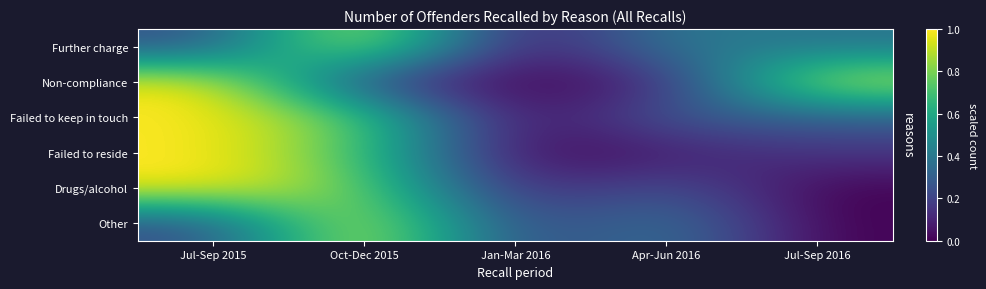

Rank the series at Jul-Sep 2016 from lowest to highest value.

Drugs/alcohol, Other, Failed to reside, Failed to keep in touch, Further charge, Non-compliance